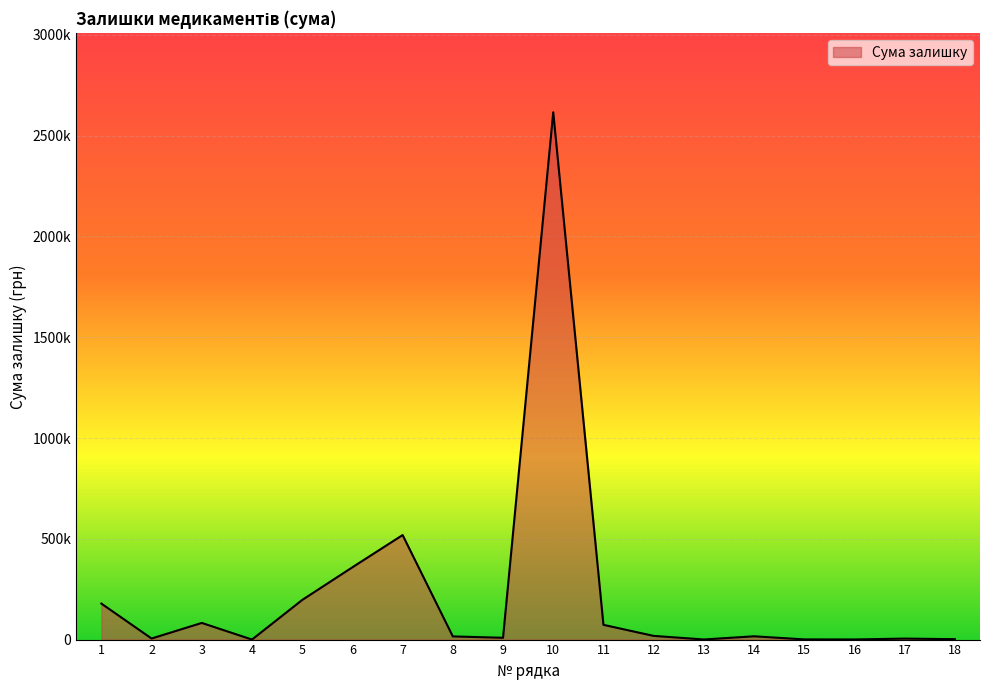

How many points are lower than both their immediate neighbors (excluding endpoints)?

5